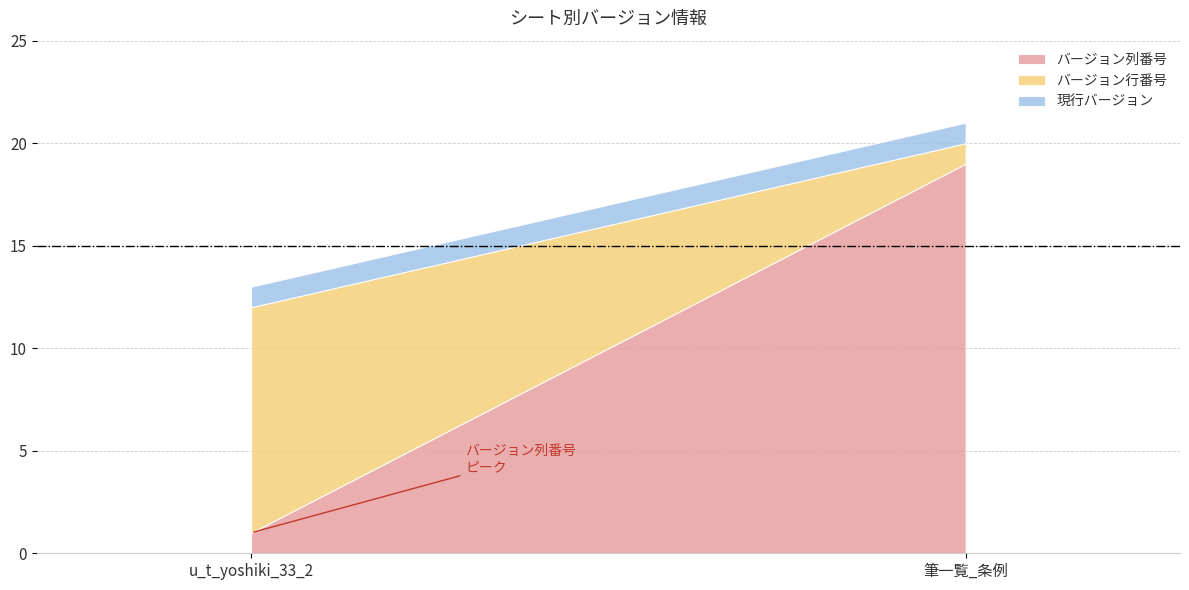

The 現行バージョン series shows 1 at 筆一覧_条例. True or false?

True